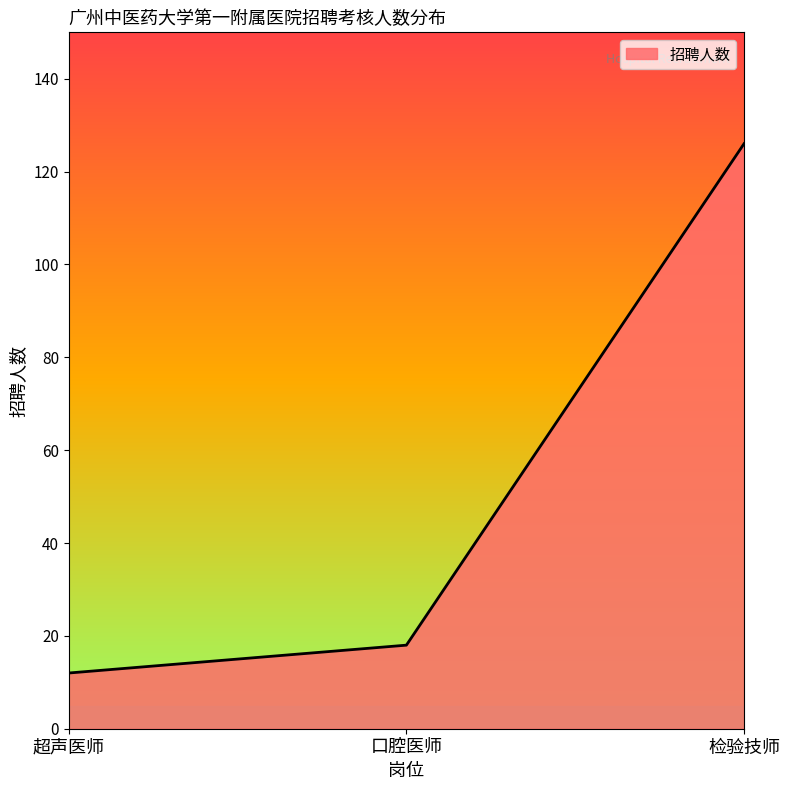

The chart shows a value of 9 at 口腔医师. True or false?

False